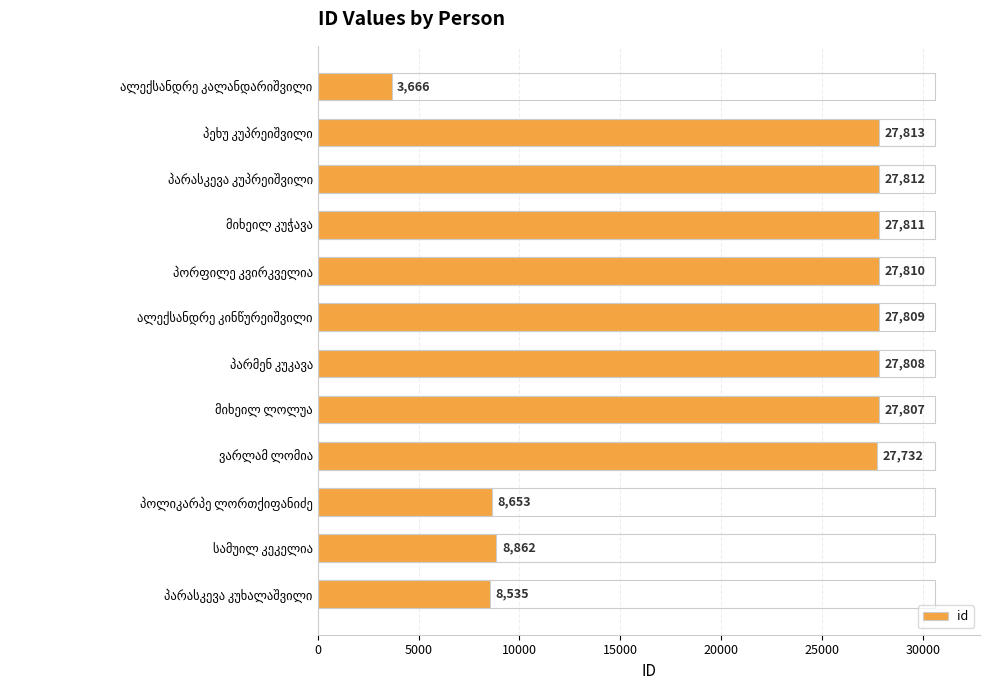

What is the smallest value displayed?

3666